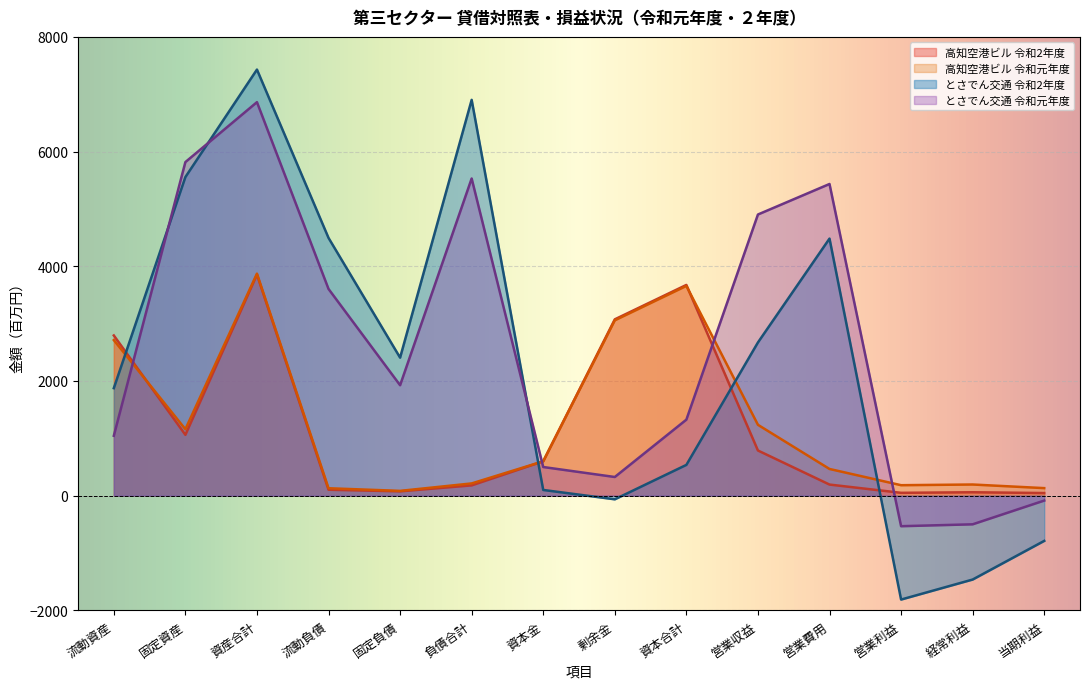

Between 営業費用 and 当期利益, which series saw the biggest shift?

とさでん交通 令和元年度